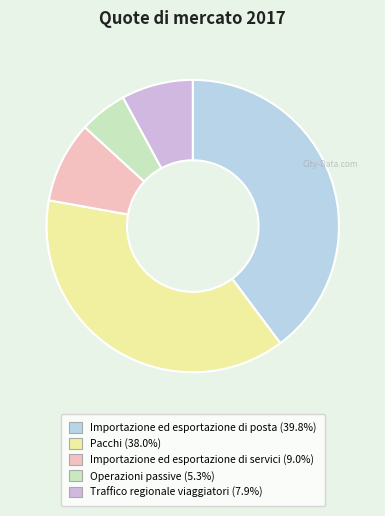

To the nearest percent, what is the combined percentage of Operazioni passive and Pacchi?

43%